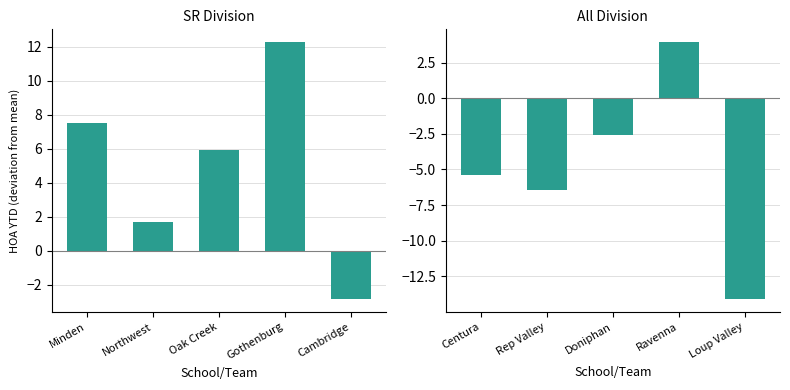

What is the sum of the SR Division values at Northwest and Oak Creek?

7.6